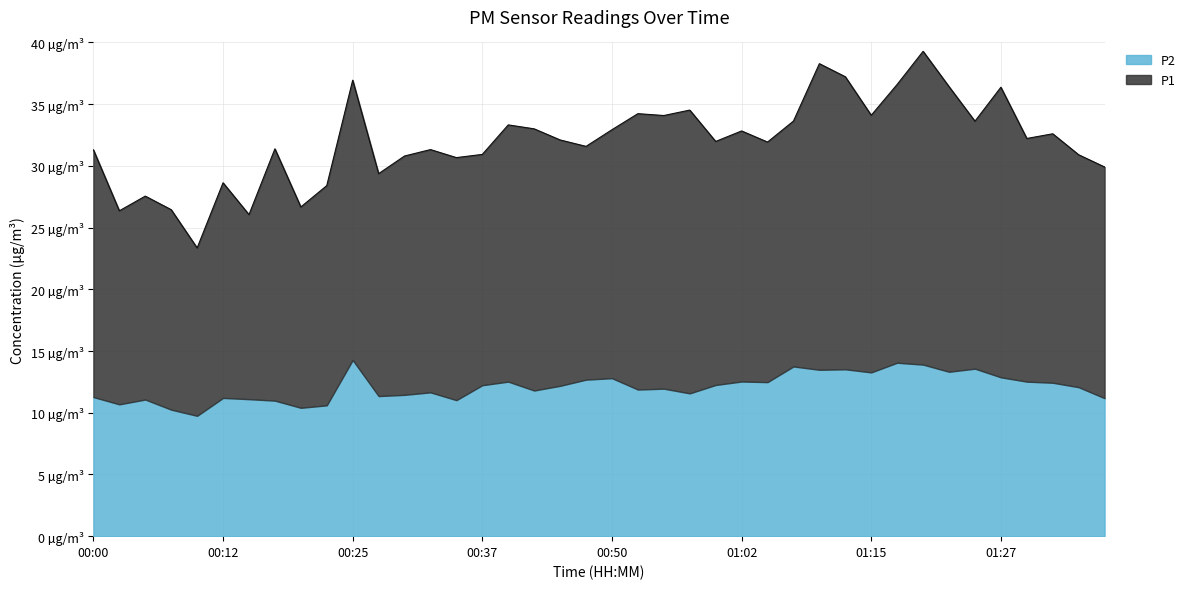

True or false: P1 and P2 cross at least once.

False